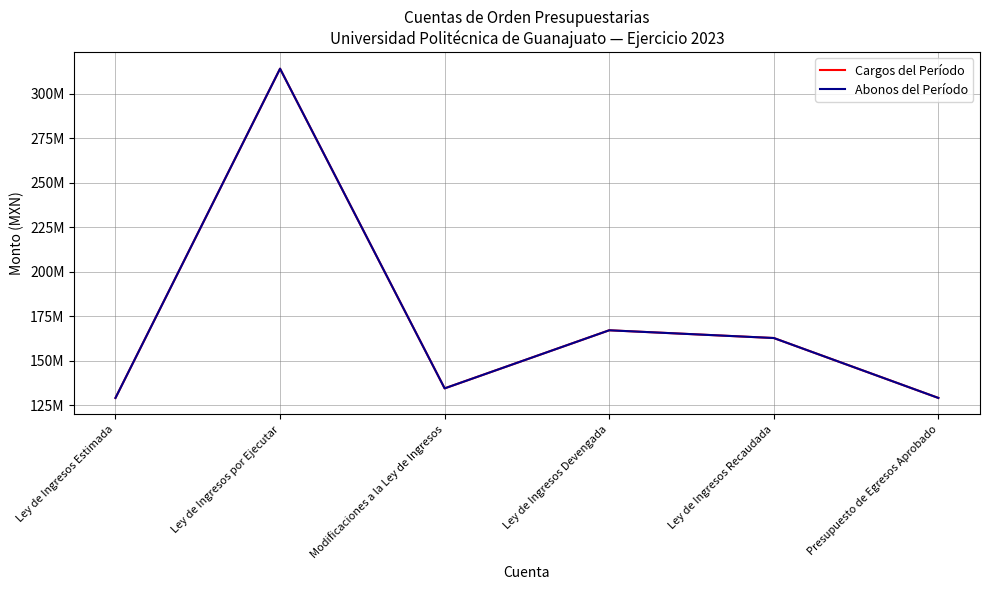

Does the chart have visible grid lines?

Yes